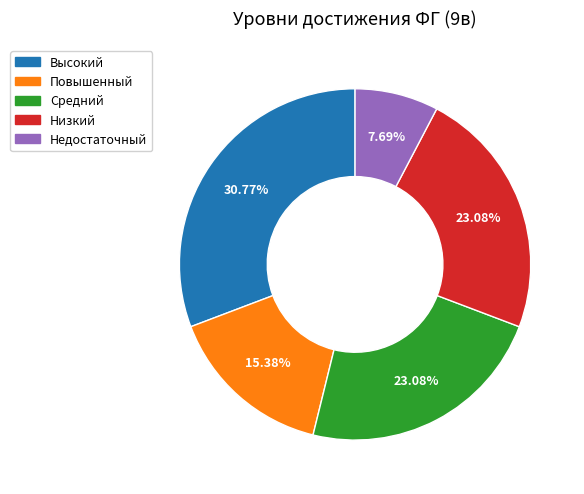

Is it true that Средний is 13% of the pie?

False